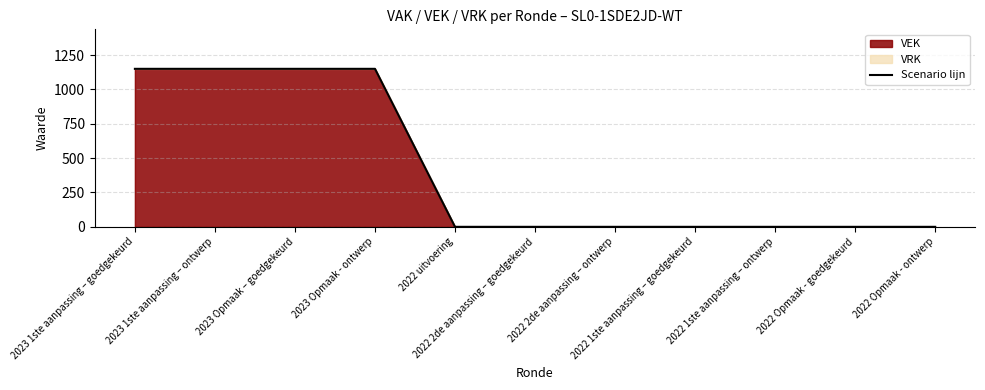

True or false: the data shows -375 at 2022 Opmaak - goedgekeurd.

False